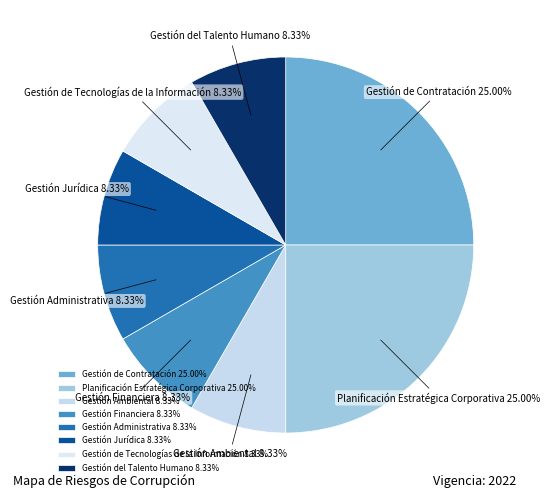

Combined, what portion of the pie is Gestión Financiera and Gestión Jurídica?

16.7%